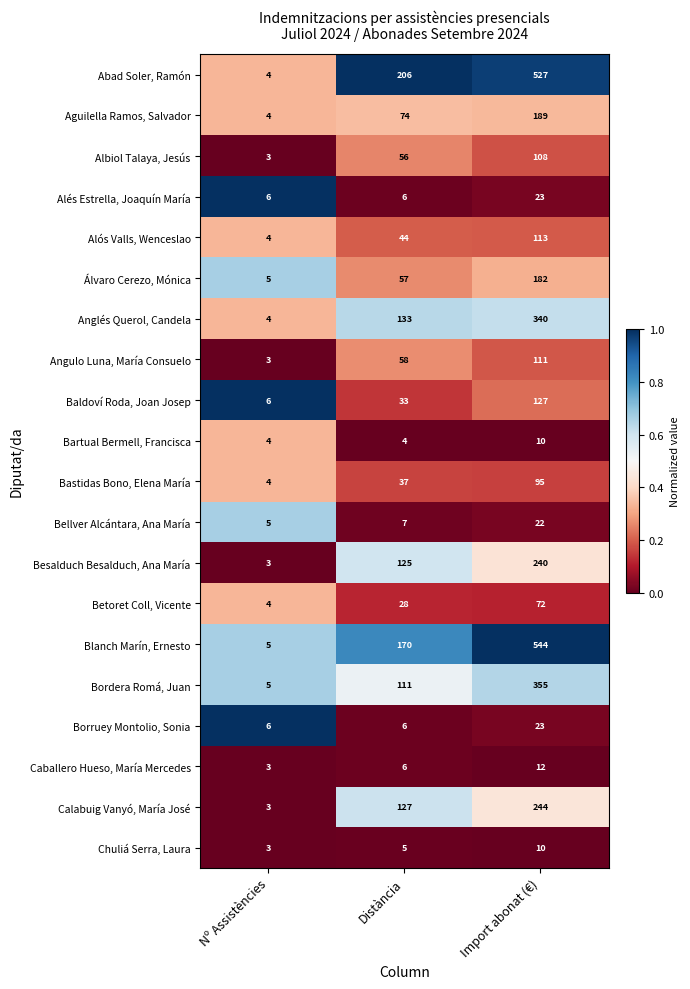

Is it true that Bellver Alcántara, Ana María equals 9 at Distància?

False